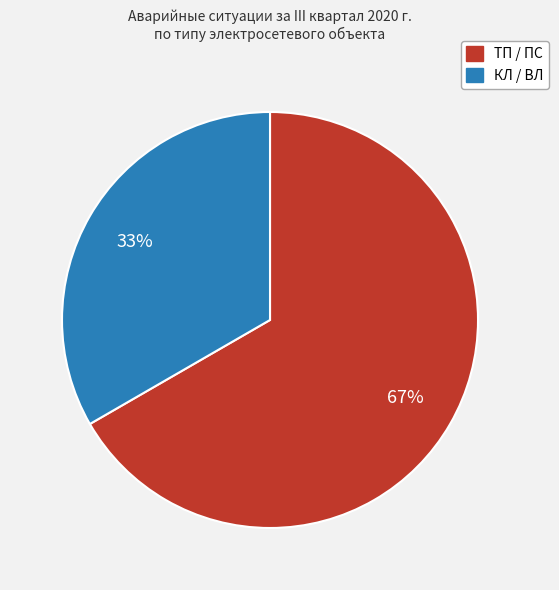

To the nearest percent, what is the average slice percentage?

50%